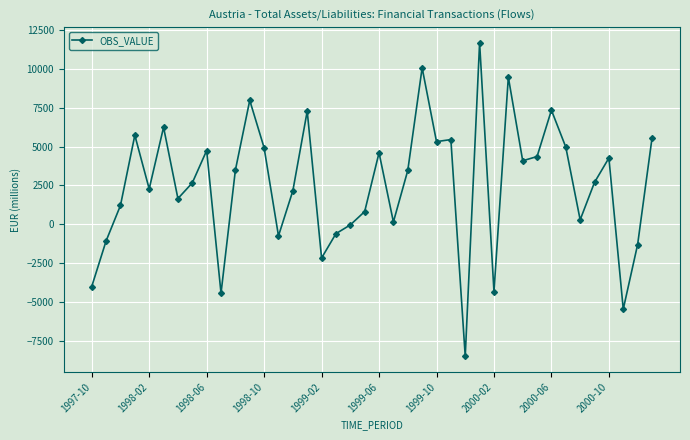

True or false: there are more than 0 points higher than both neighbors.

True